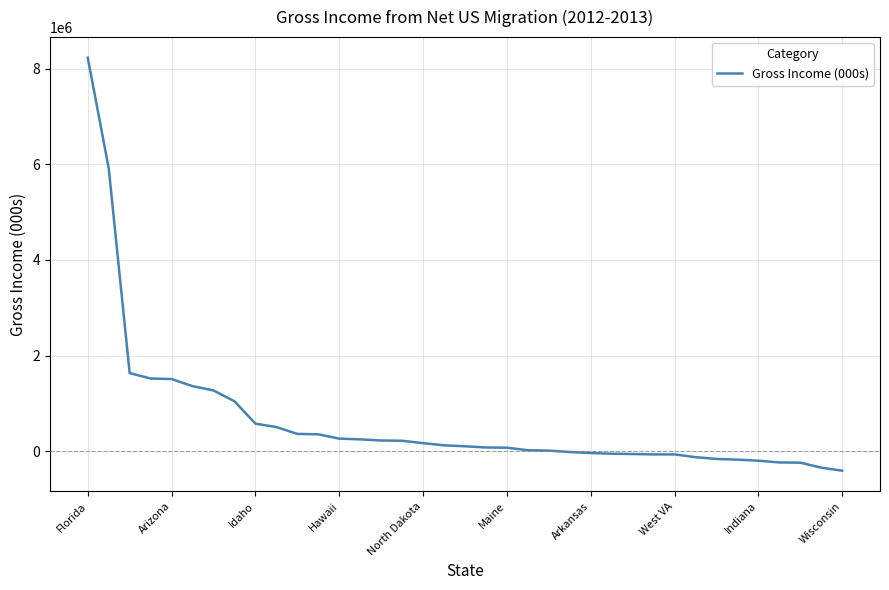

How many lines are shown in the chart?

1